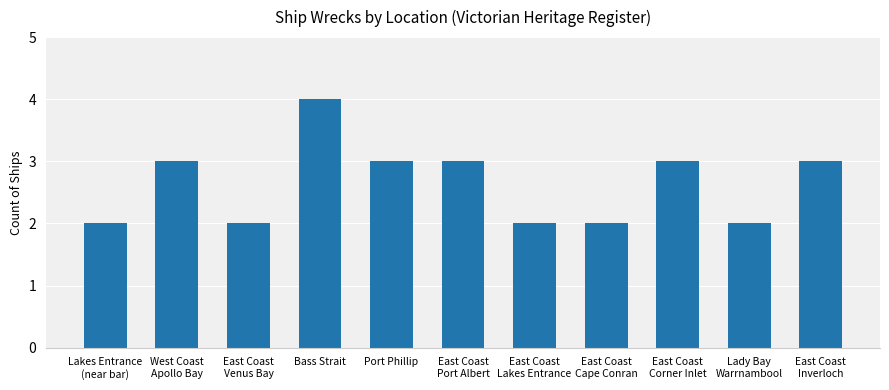

Between Bass Strait and East Coast
Cape Conran, which is larger?

Bass Strait